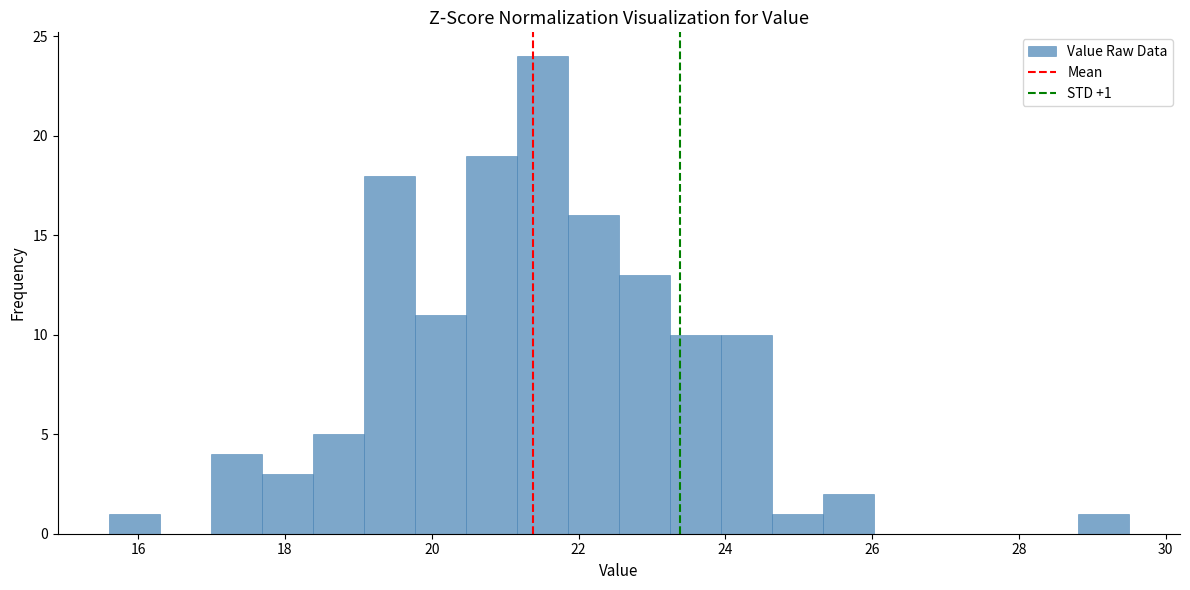

Around what value on the x-axis is the tallest bar? Give the approximate position of its centre, as read against the axis.

21.6